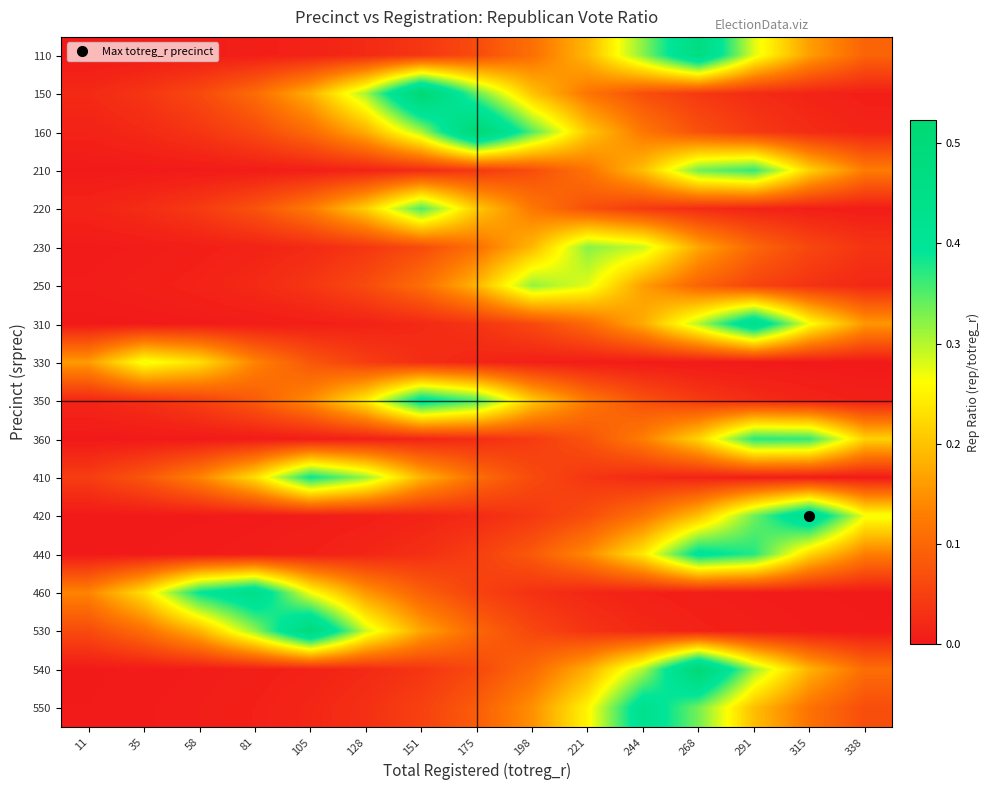

Reading left to right, what are all the values shown in this chart?

110: 11=0.0	35=0.0	58=0.0	81=0.0	105=0.0	128=0.0	151=0.0	175=0.1	198=0.1	221=0.2	244=0.3	268=0.5	291=0.3	315=0.2	338=0.1
150: 11=0.0	35=0.0	58=0.1	81=0.1	105=0.2	128=0.3	151=0.5	175=0.3	198=0.2	221=0.1	244=0.1	268=0.0	291=0.0	315=0.0	338=0.0
160: 11=0.0	35=0.0	58=0.0	81=0.1	105=0.1	128=0.2	151=0.3	175=0.5	198=0.3	221=0.2	244=0.1	268=0.1	291=0.0	315=0.0	338=0.0
210: 11=0.0	35=0.0	58=0.0	81=0.0	105=0.0	128=0.0	151=0.0	175=0.0	198=0.1	221=0.1	244=0.2	268=0.3	291=0.4	315=0.2	338=0.1
220: 11=0.0	35=0.0	58=0.0	81=0.1	105=0.1	128=0.2	151=0.4	175=0.2	198=0.1	221=0.1	244=0.0	268=0.0	291=0.0	315=0.0	338=0.0
230: 11=0.0	35=0.0	58=0.0	81=0.0	105=0.0	128=0.0	151=0.1	175=0.1	198=0.2	221=0.3	244=0.3	268=0.2	291=0.1	315=0.1	338=0.0
250: 11=0.0	35=0.0	58=0.0	81=0.0	105=0.0	128=0.1	151=0.1	175=0.2	198=0.3	221=0.3	244=0.2	268=0.1	291=0.1	315=0.0	338=0.0
310: 11=0.0	35=0.0	58=0.0	81=0.0	105=0.0	128=0.0	151=0.0	175=0.0	198=0.1	221=0.1	244=0.2	268=0.3	291=0.5	315=0.3	338=0.2
330: 11=0.2	35=0.3	58=0.2	81=0.1	105=0.1	128=0.0	151=0.0	175=0.0	198=0.0	221=0.0	244=0.0	268=0.0	291=0.0	315=0.0	338=0.0
350: 11=0.0	35=0.0	58=0.0	81=0.1	105=0.1	128=0.2	151=0.4	175=0.4	198=0.2	221=0.1	244=0.1	268=0.0	291=0.0	315=0.0	338=0.0
360: 11=0.0	35=0.0	58=0.0	81=0.0	105=0.0	128=0.0	151=0.0	175=0.0	198=0.0	221=0.1	244=0.1	268=0.2	291=0.4	315=0.4	338=0.2
410: 11=0.0	35=0.1	58=0.1	81=0.2	105=0.4	128=0.3	151=0.2	175=0.1	198=0.1	221=0.0	244=0.0	268=0.0	291=0.0	315=0.0	338=0.0
420: 11=0.0	35=0.0	58=0.0	81=0.0	105=0.0	128=0.0	151=0.0	175=0.0	198=0.0	221=0.1	244=0.1	268=0.2	291=0.3	315=0.5	338=0.3
440: 11=0.0	35=0.0	58=0.0	81=0.0	105=0.0	128=0.0	151=0.0	175=0.0	198=0.1	221=0.1	244=0.2	268=0.4	291=0.4	315=0.2	338=0.1
460: 11=0.1	35=0.2	58=0.4	81=0.4	105=0.3	128=0.2	151=0.1	175=0.1	198=0.0	221=0.0	244=0.0	268=0.0	291=0.0	315=0.0	338=0.0
530: 11=0.1	35=0.1	58=0.2	81=0.3	105=0.5	128=0.3	151=0.2	175=0.1	198=0.1	221=0.0	244=0.0	268=0.0	291=0.0	315=0.0	338=0.0
540: 11=0.0	35=0.0	58=0.0	81=0.0	105=0.0	128=0.0	151=0.0	175=0.1	198=0.1	221=0.2	244=0.3	268=0.5	291=0.3	315=0.2	338=0.1
550: 11=0.0	35=0.0	58=0.0	81=0.0	105=0.0	128=0.0	151=0.1	175=0.1	198=0.1	221=0.3	244=0.4	268=0.3	291=0.2	315=0.1	338=0.1